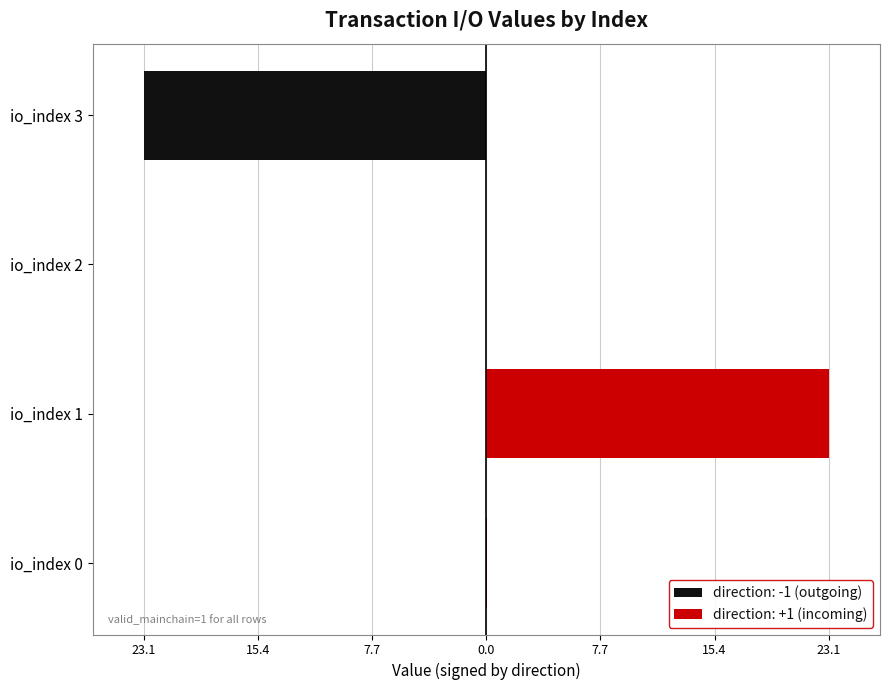

What is the difference between the maximum and minimum values in the value series?

23.0